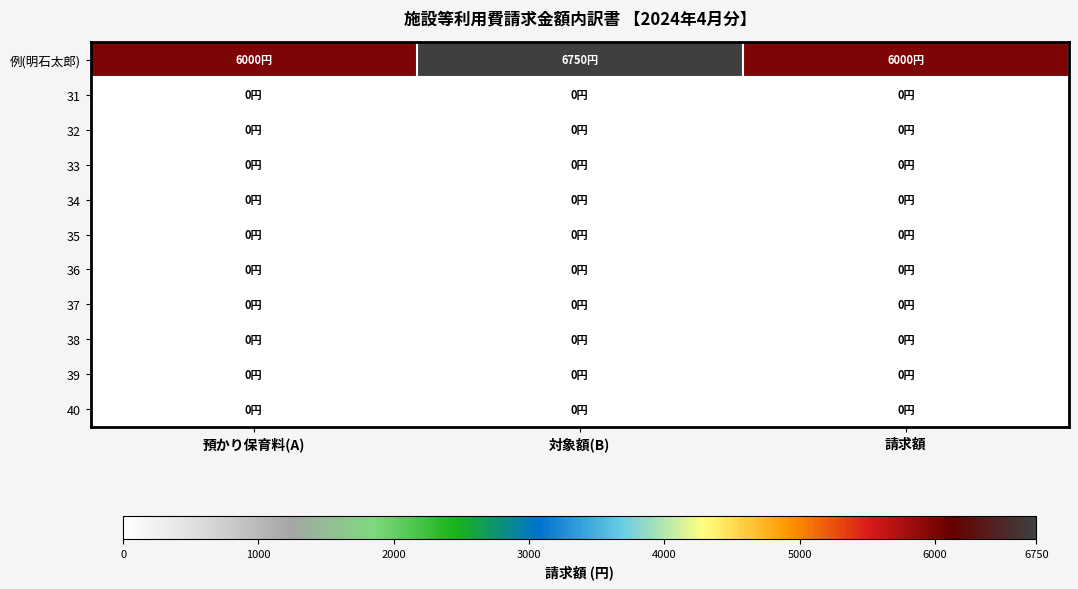

At which category does the chart reach its minimum across all series?

預かり保育料(A)